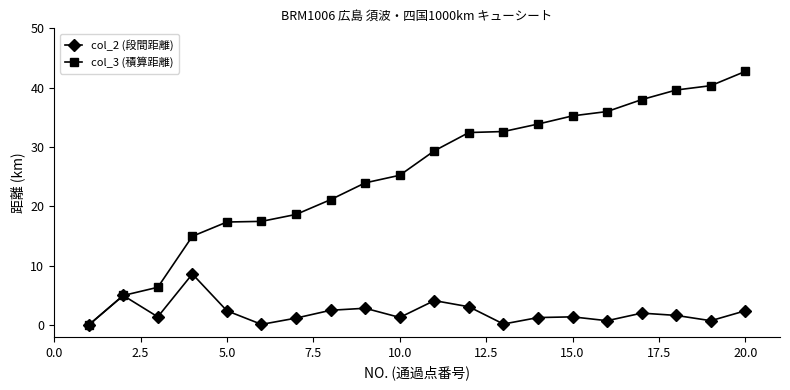

Which series has the widest spread of values?

col_3 (積算距離)